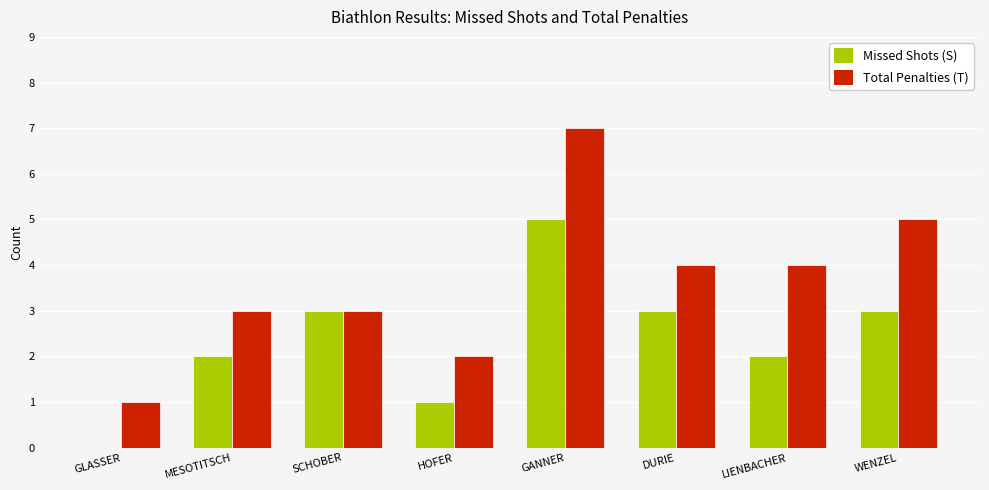

The value of Total Penalties (T) at DURIE is 4. True or false?

True